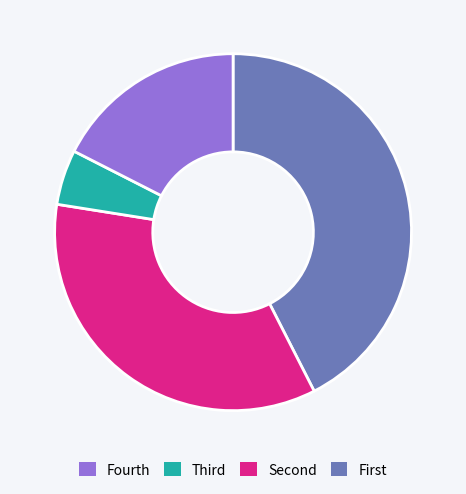

Does any single category account for the majority?

No